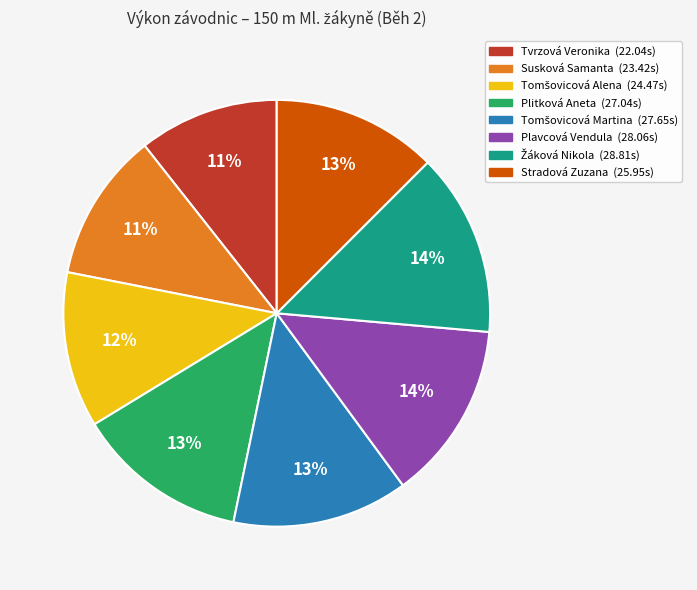

To the nearest percent, what is the average slice percentage?

12%